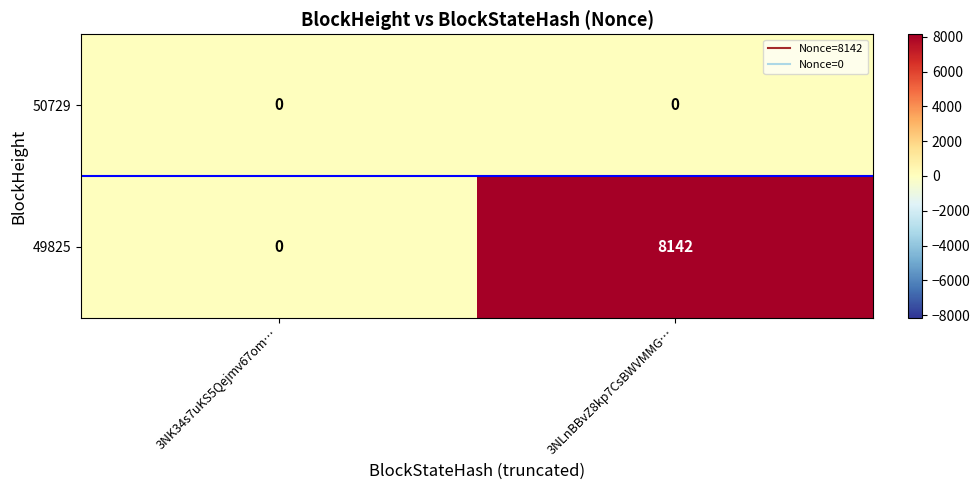

The 49825 series shows 11415 at 3NLnBBvZ8kp7CsBWVMMG…. True or false?

False